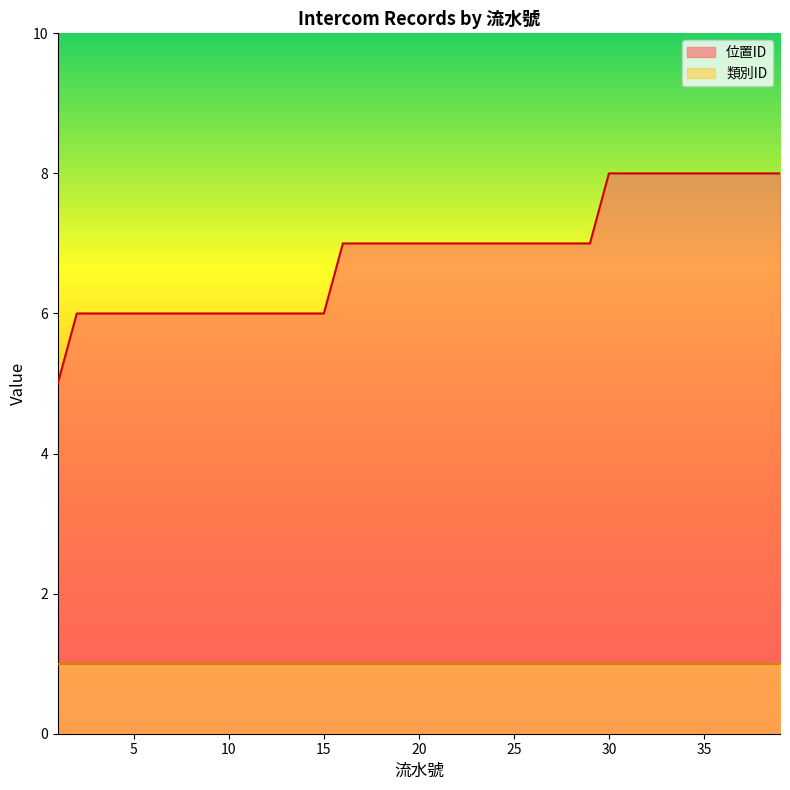

Count the values in the range 6 to 8.

38